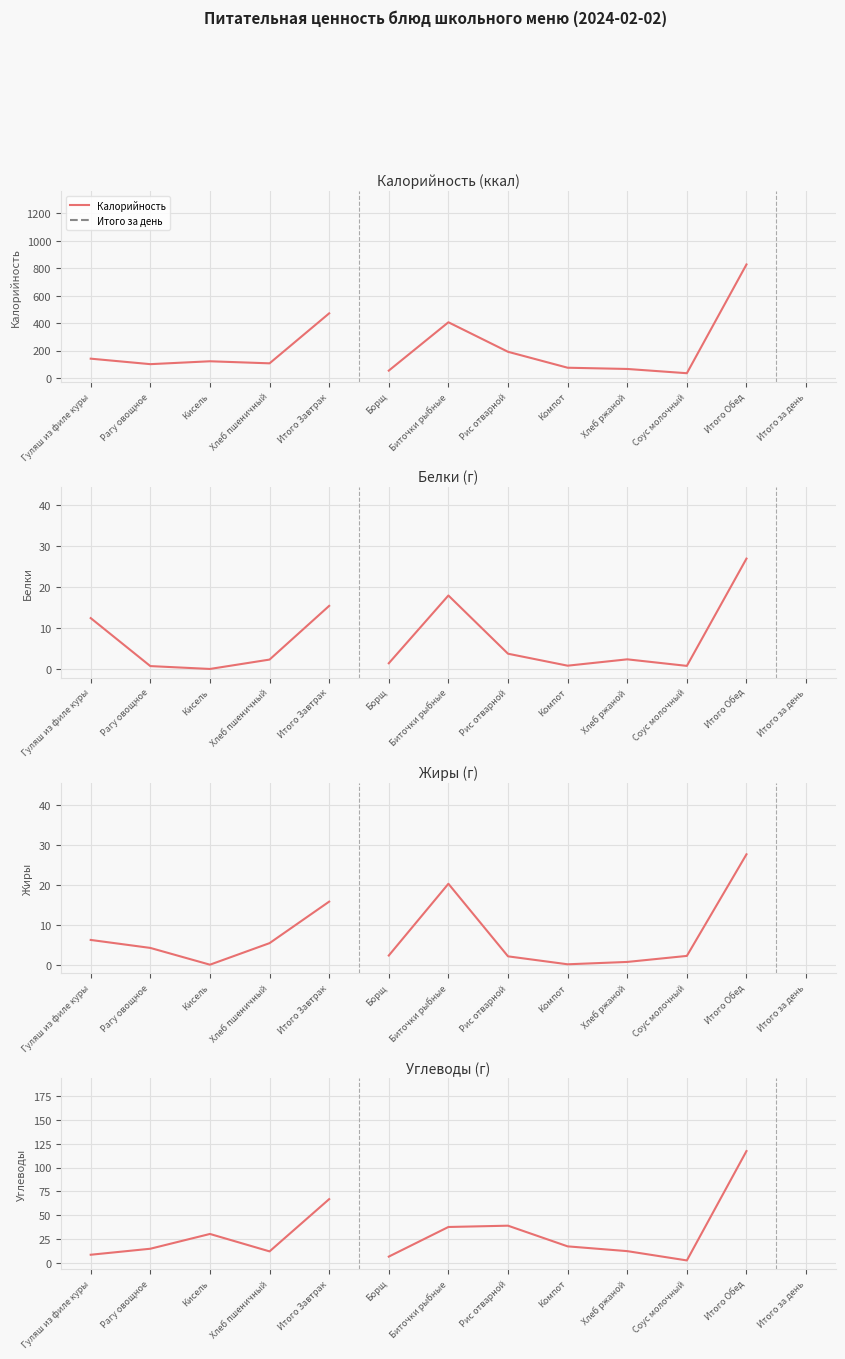

Which series has the largest total across all categories?

Калорийность